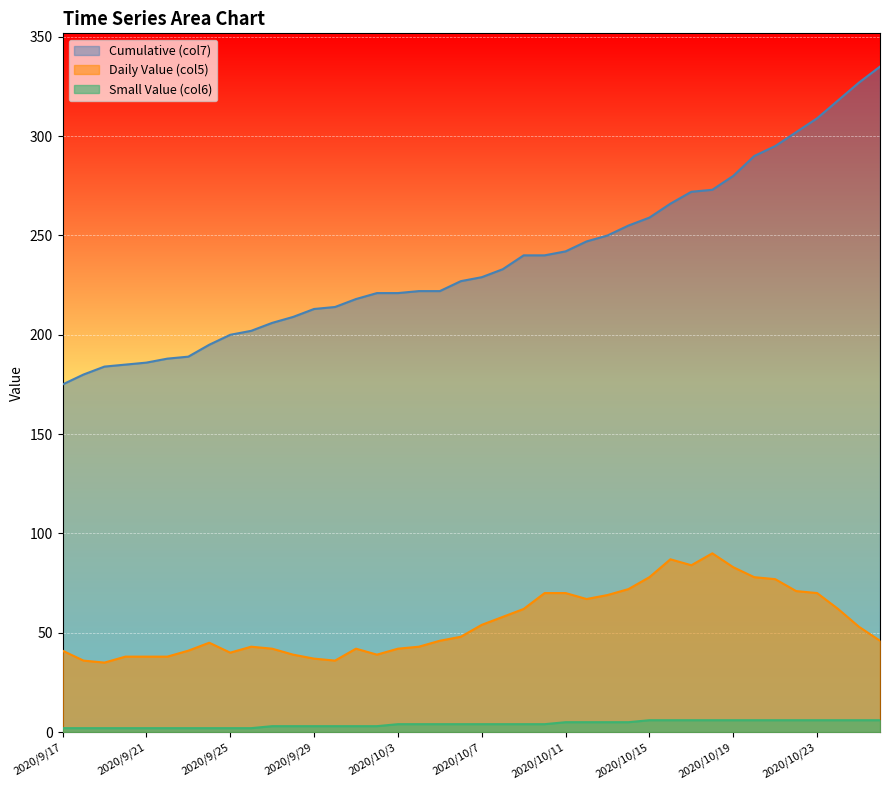

What is the difference between the highest and lowest values at 2020/9/24?

193